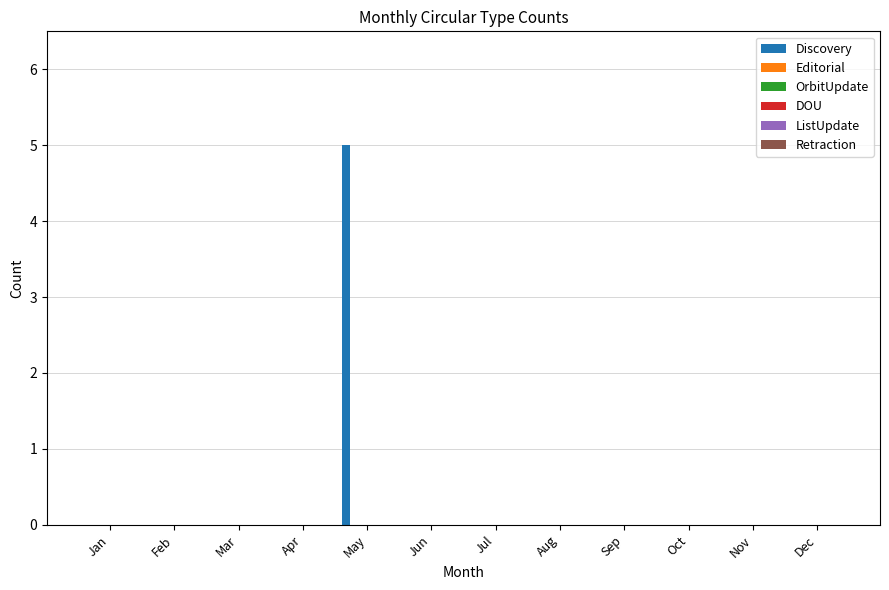

Are the bars horizontal?

No